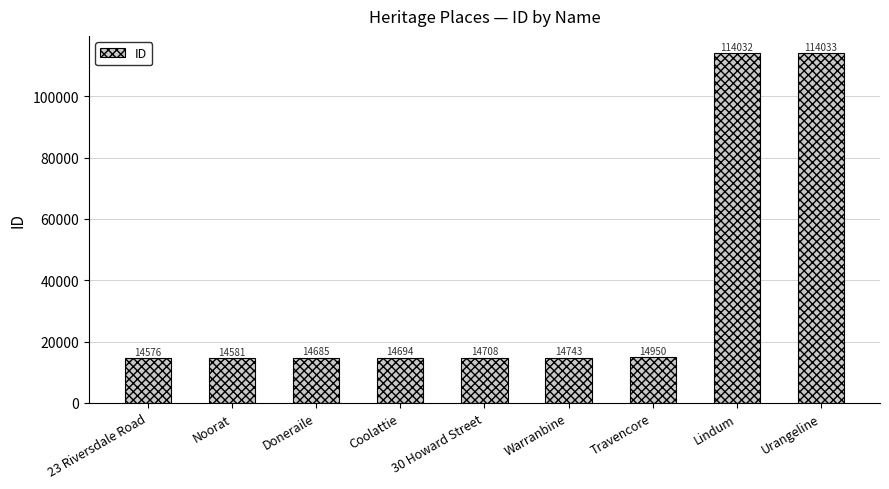

At which label is the value closest to 64304?

Travencore